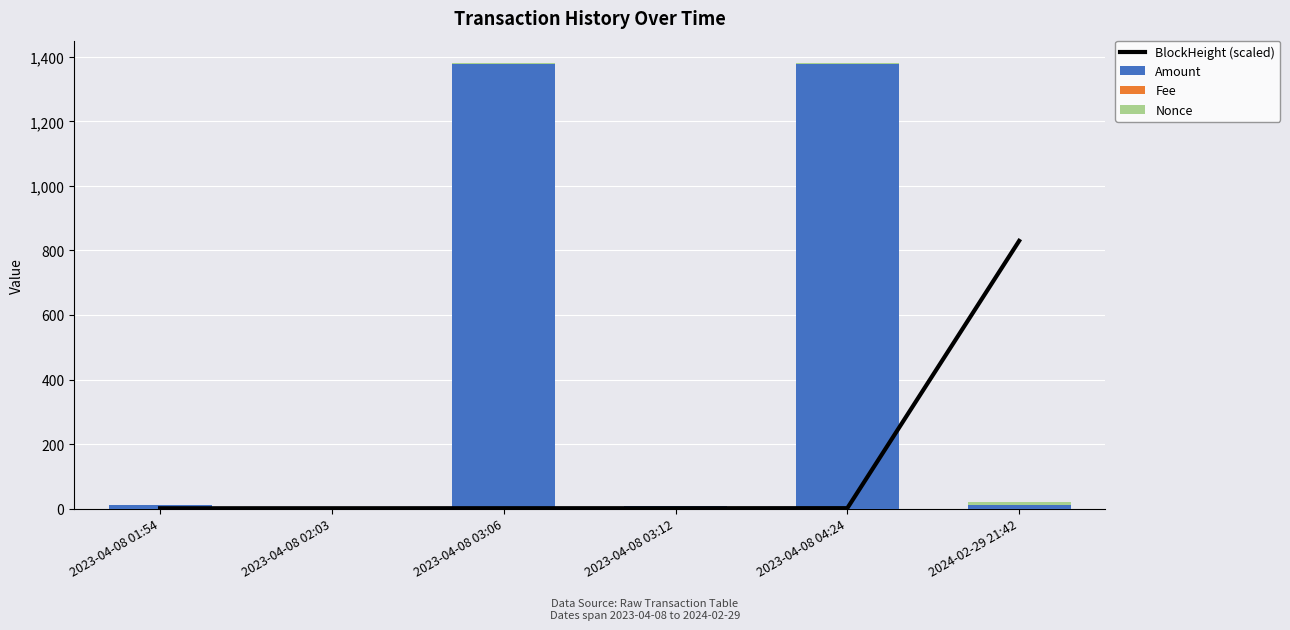

Rank the series at 2023-04-08 03:06 from lowest to highest value.

Fee, BlockHeight (scaled), Nonce, Amount